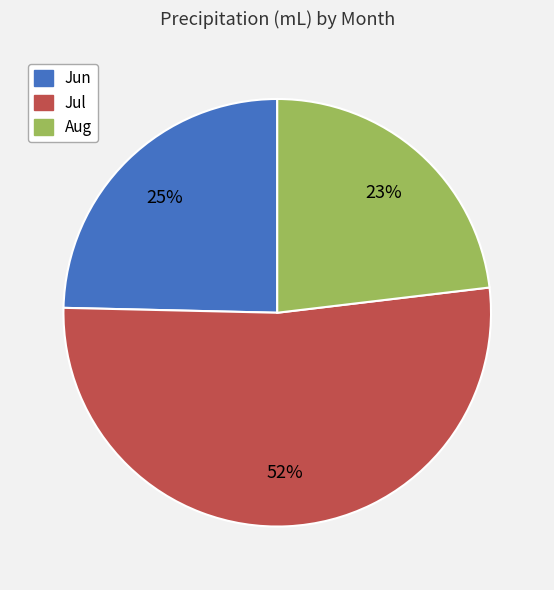

Is Jul the majority of the pie?

Yes